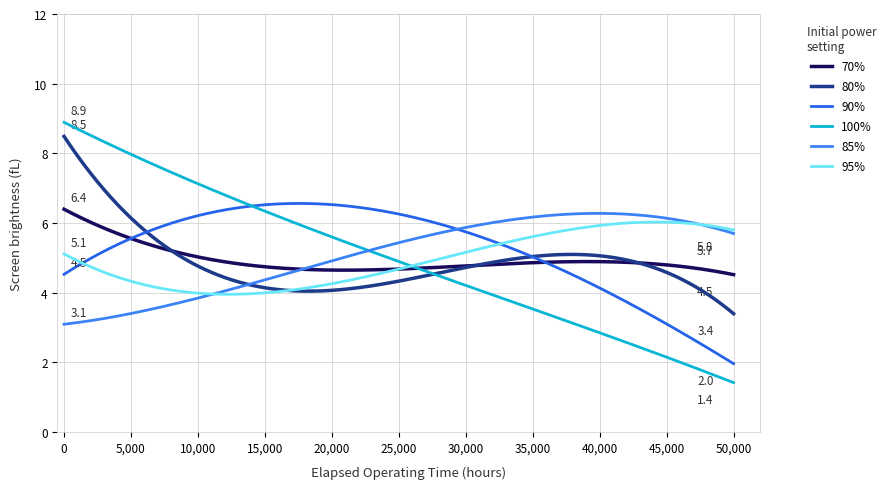

How many lines are shown in the chart?

6